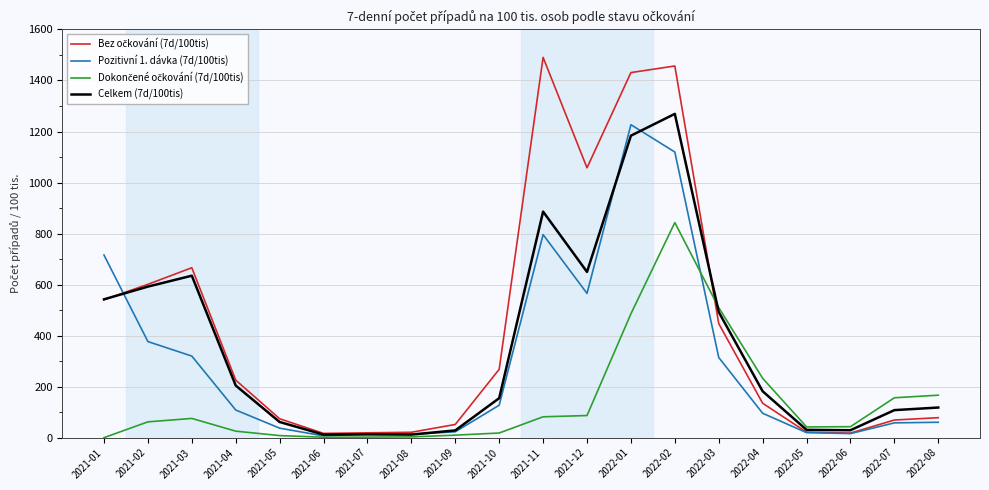

What is the maximum value shown in the chart?

1490.7